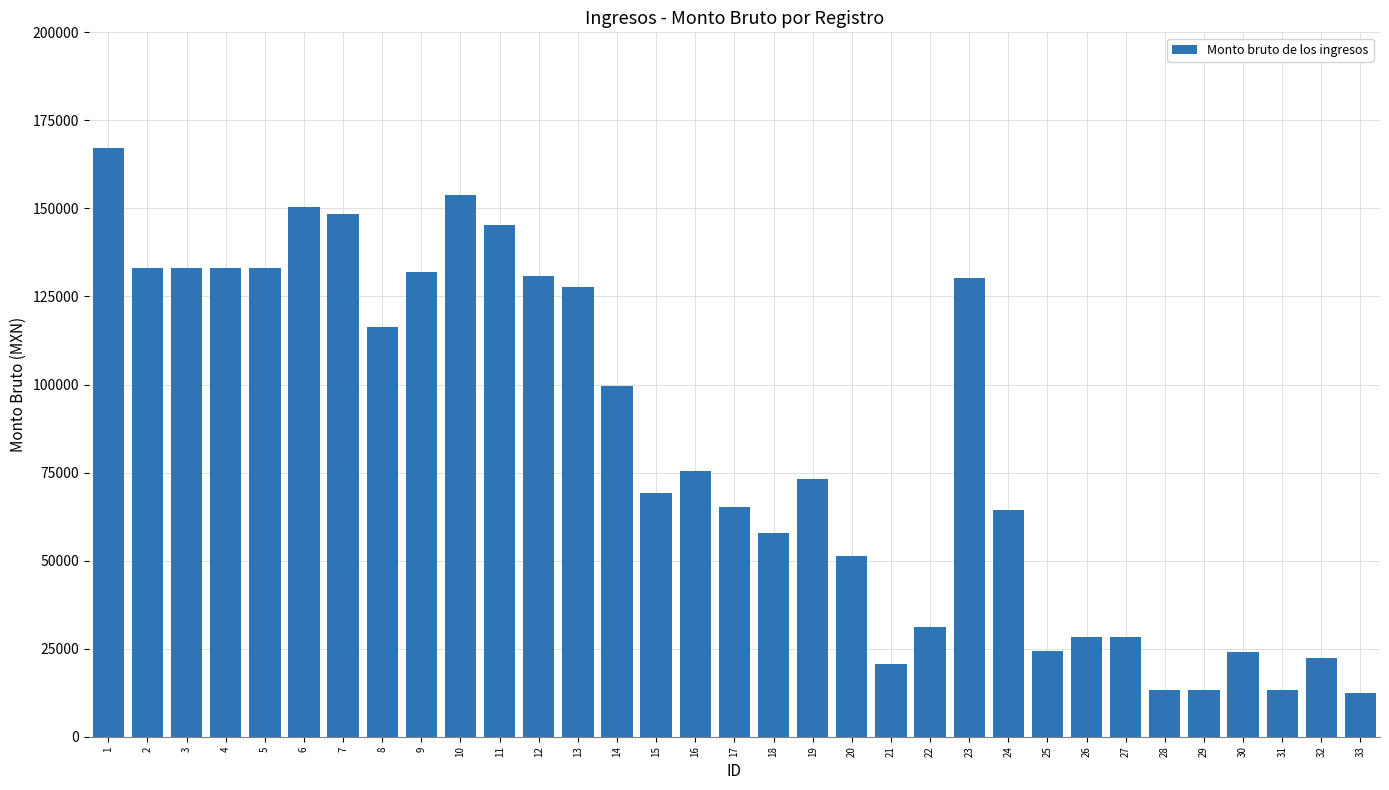

Does the chart contain stacked bars?

No